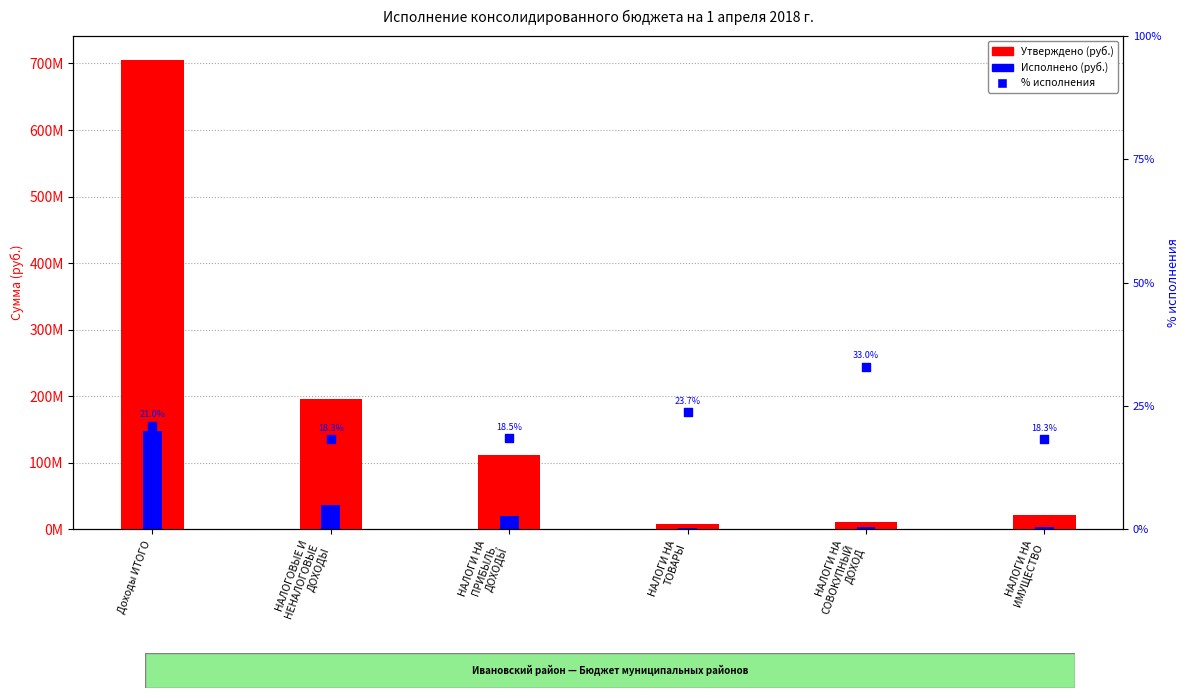

Which series has the largest total across all categories?

Утверждено